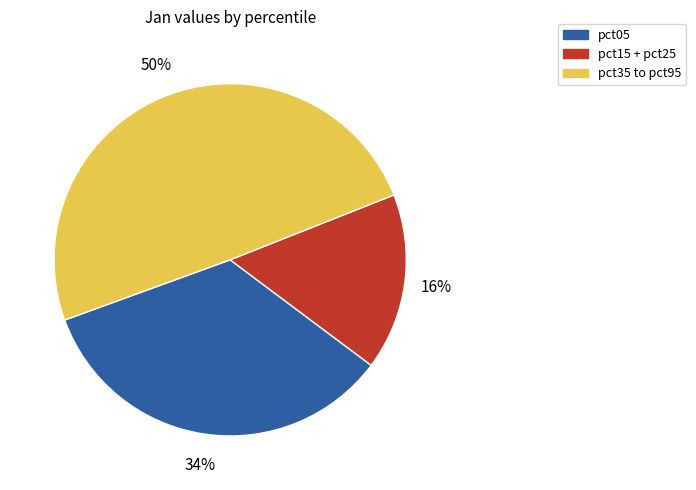

To the nearest percent, what is the average slice percentage?

33%